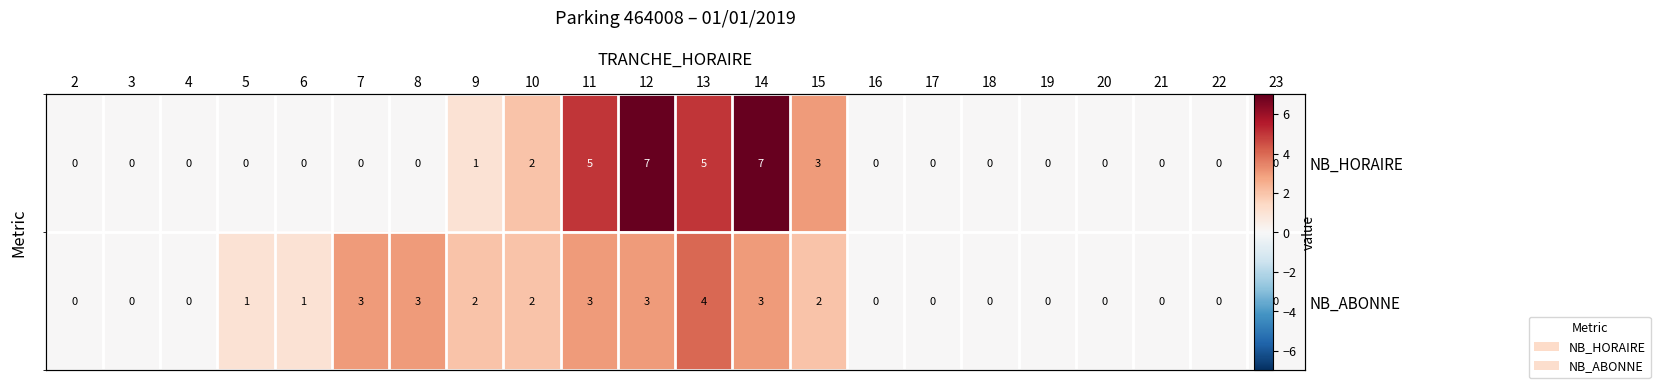

The NB_HORAIRE series shows 0 at 21. True or false?

True